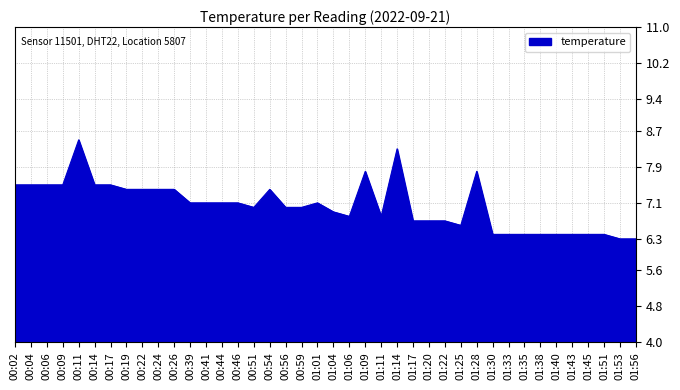

What is the average value?

7.0